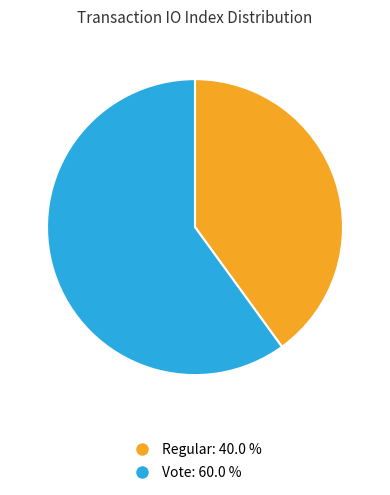

Is there a majority slice in this chart?

Yes